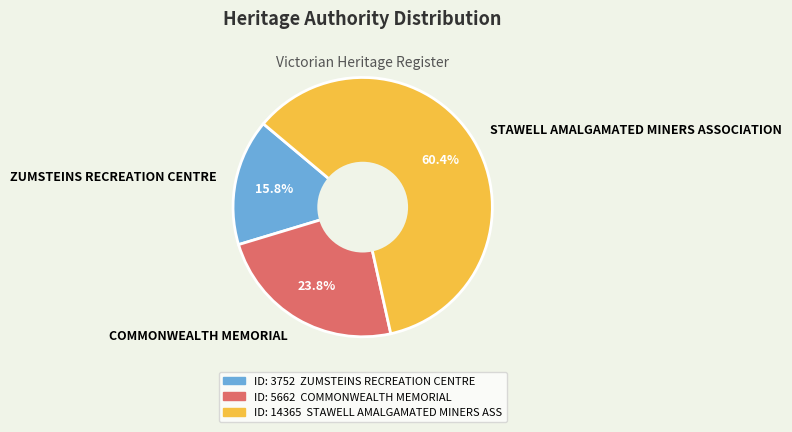

How many slices are in this pie chart?

3